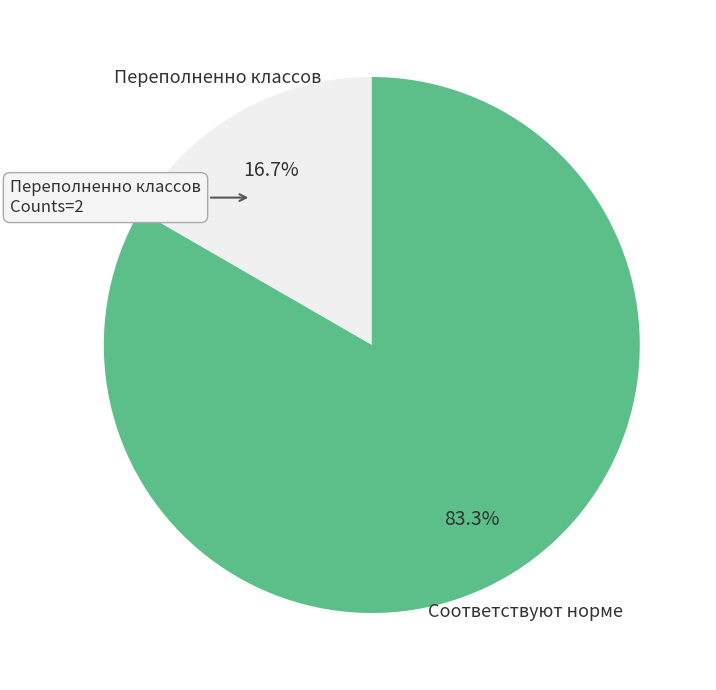

True or false: Переполненно классов accounts for 30% of the total.

False